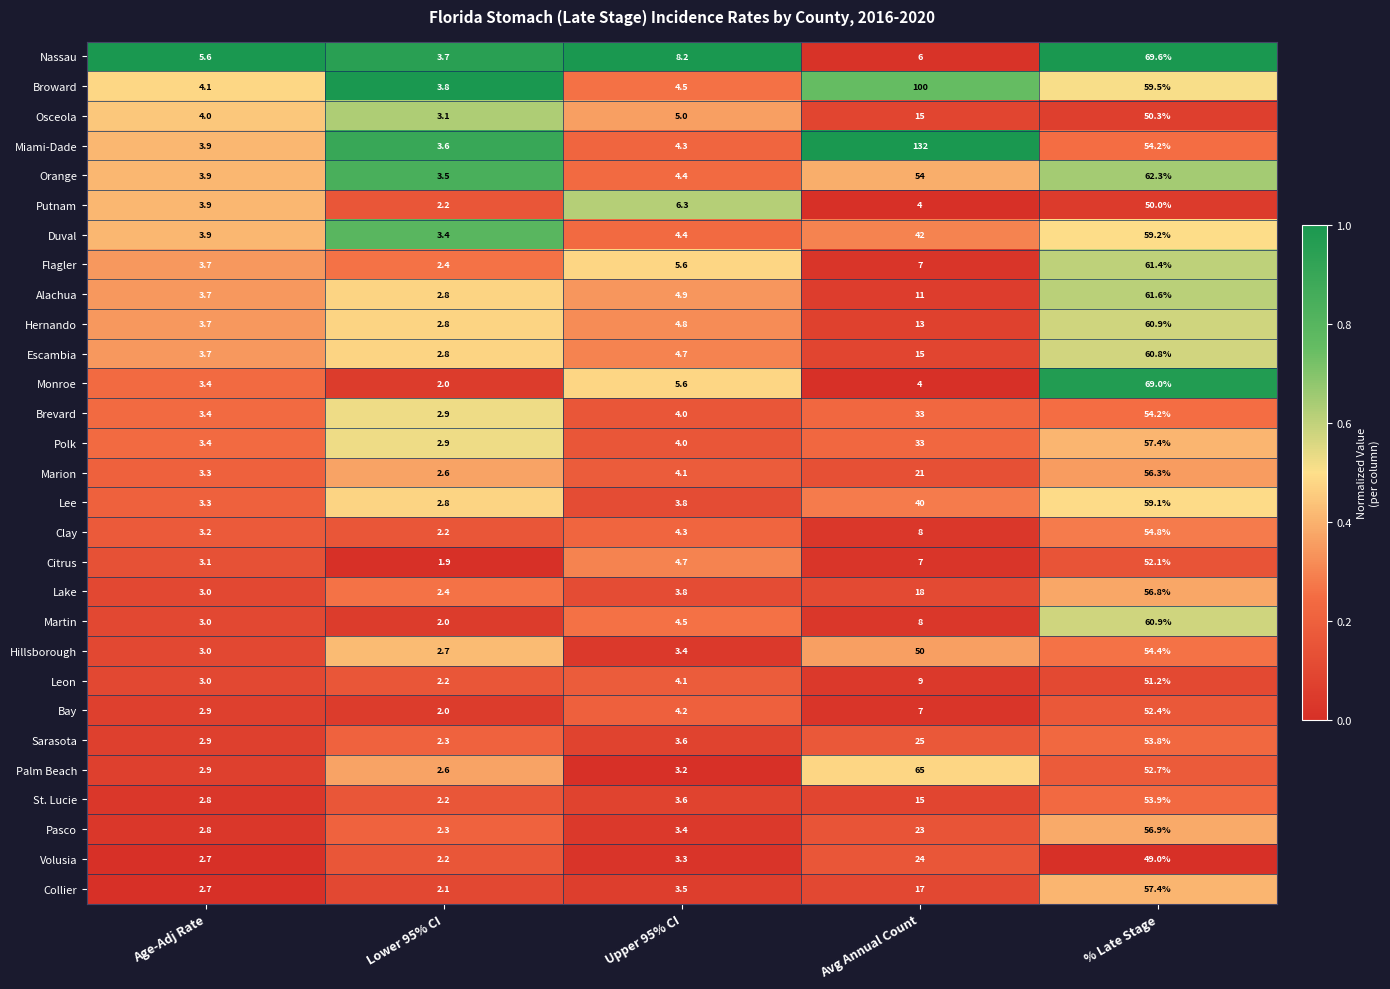

The Duval series shows 24.2 at Avg Annual Count. True or false?

False